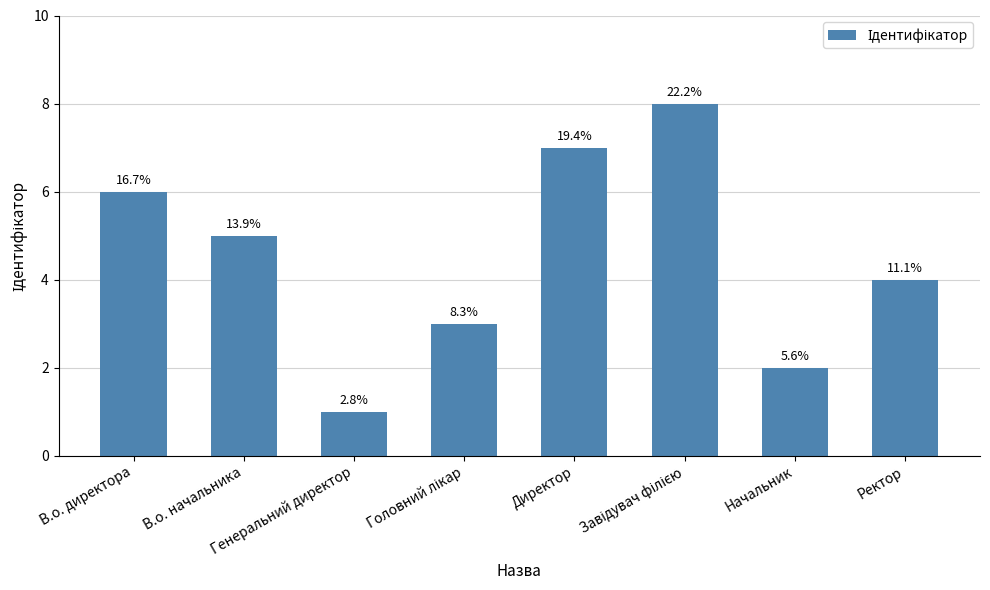

Reading left to right, list all the values displayed in this chart.

В.о. директора=6	В.о. начальника=5	Генеральний директор=1	Головний лікар=3	Директор=7	Завідувач філією=8	Начальник=2	Ректор=4